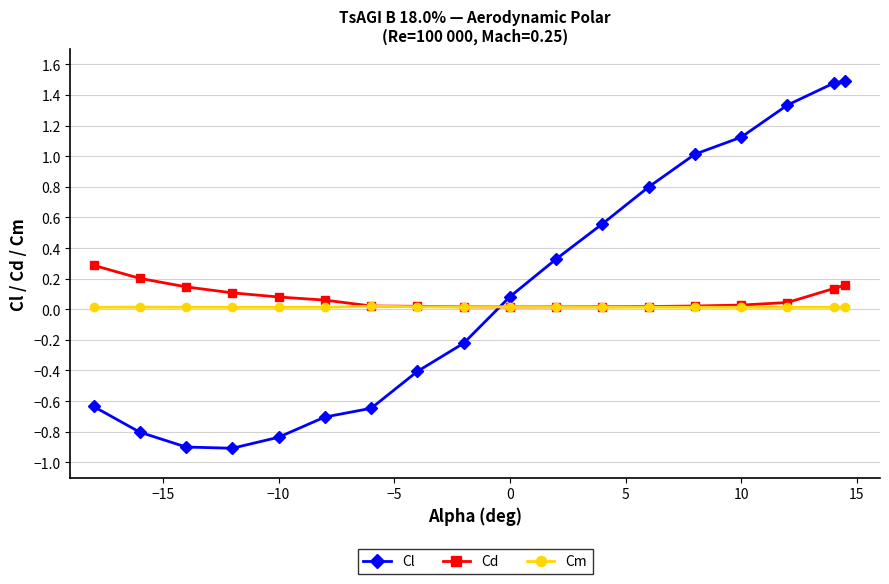

List the series in order of their peak value, highest first.

Cl, Cd, Cm